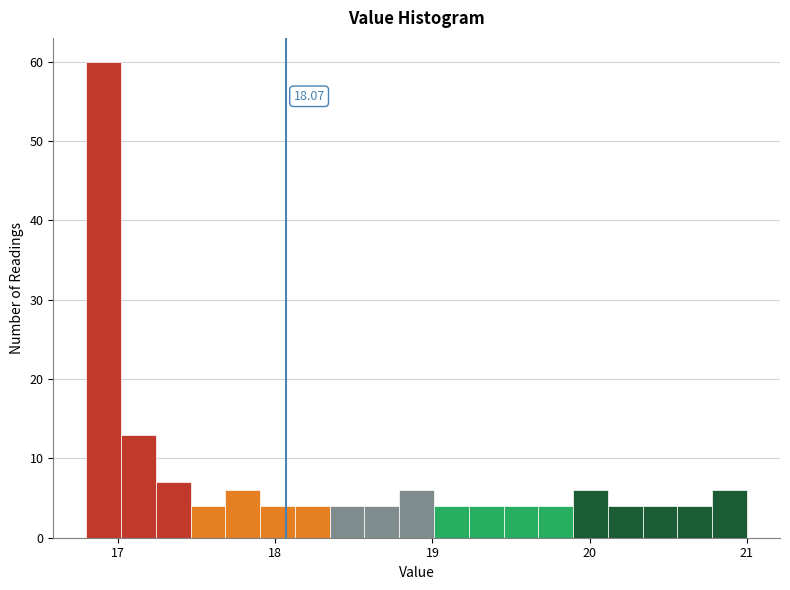

Around what value on the x-axis is the tallest bar? Give the approximate position of its centre, as read against the axis.

16.9